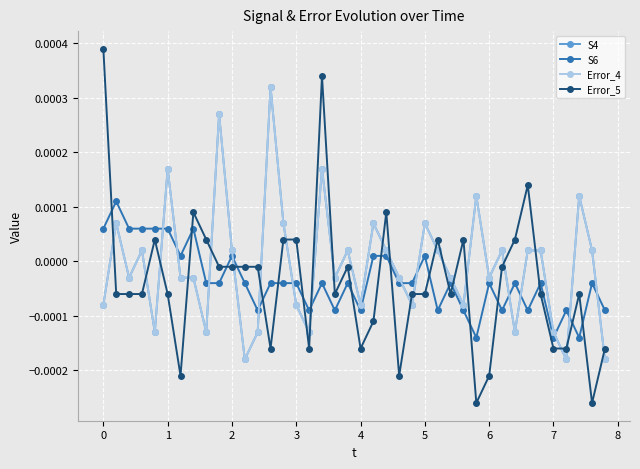

True or false: Error_4 and Error_5 cross at least once.

True